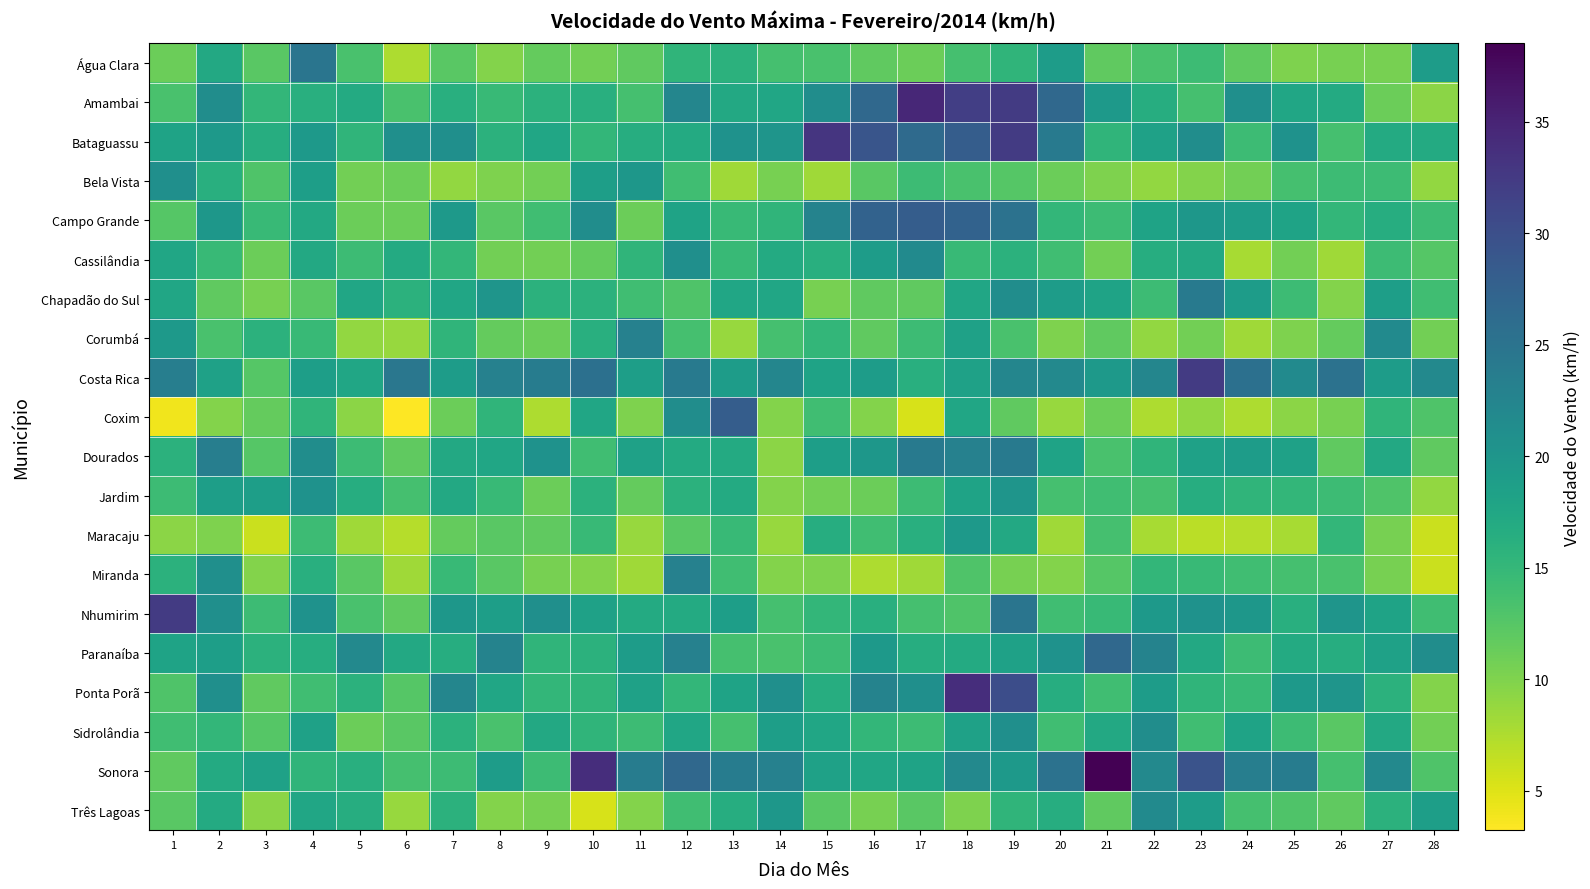

Which has a higher value, 12 or 17?

12